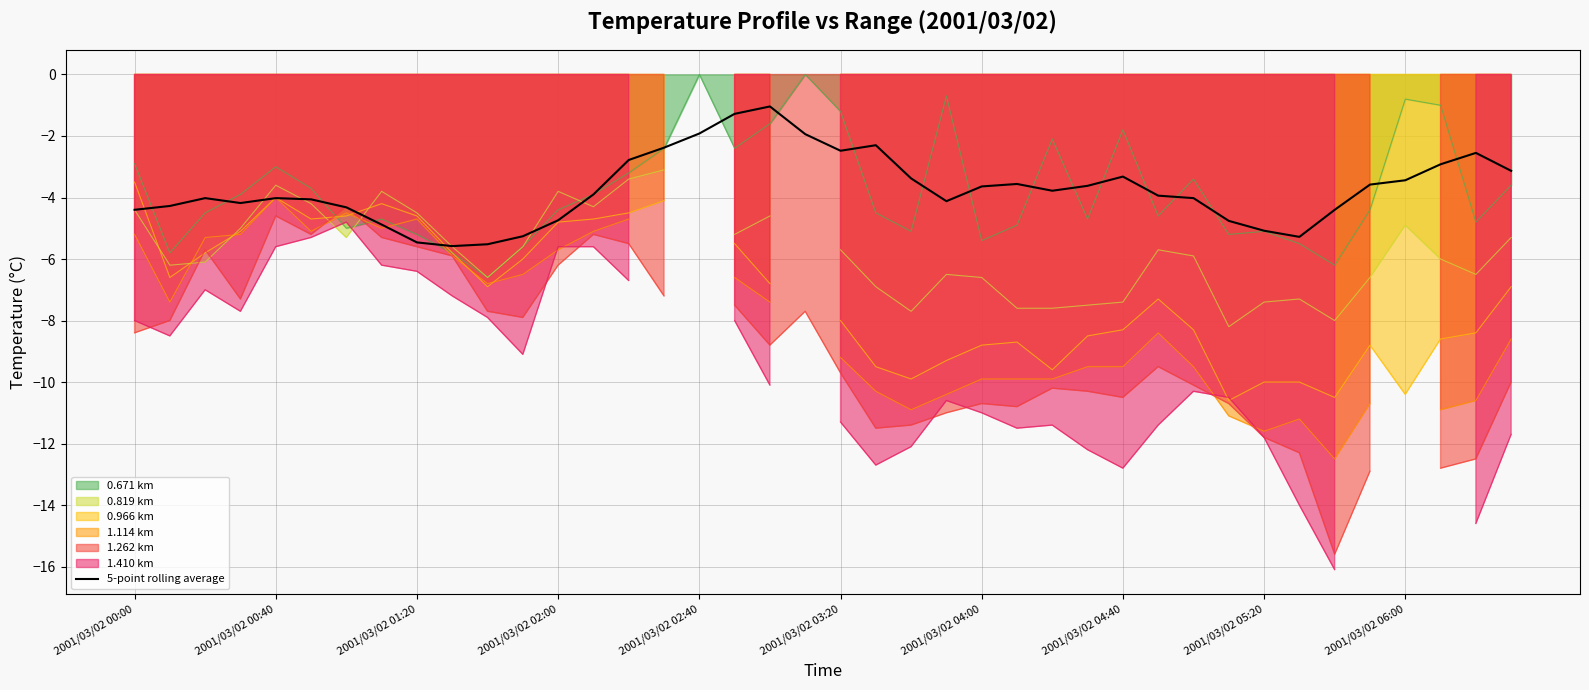

The value of 5-point rolling average at 2001/03/02 04:40 is -5.1. True or false?

False